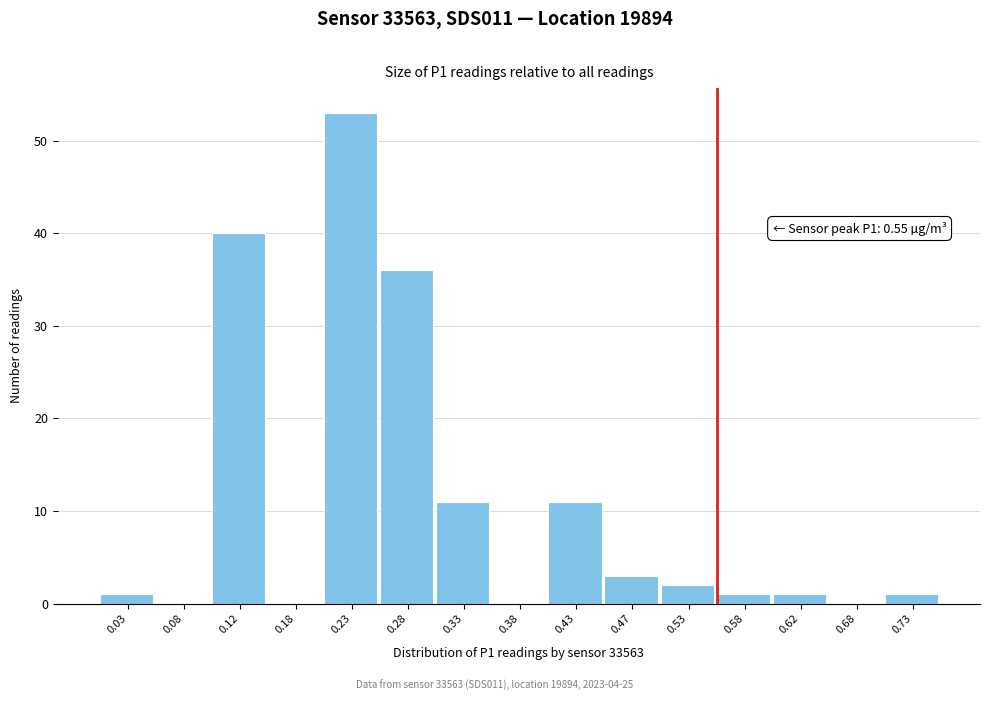

Which range on the x-axis has the tallest bar?

0.20 to 0.25